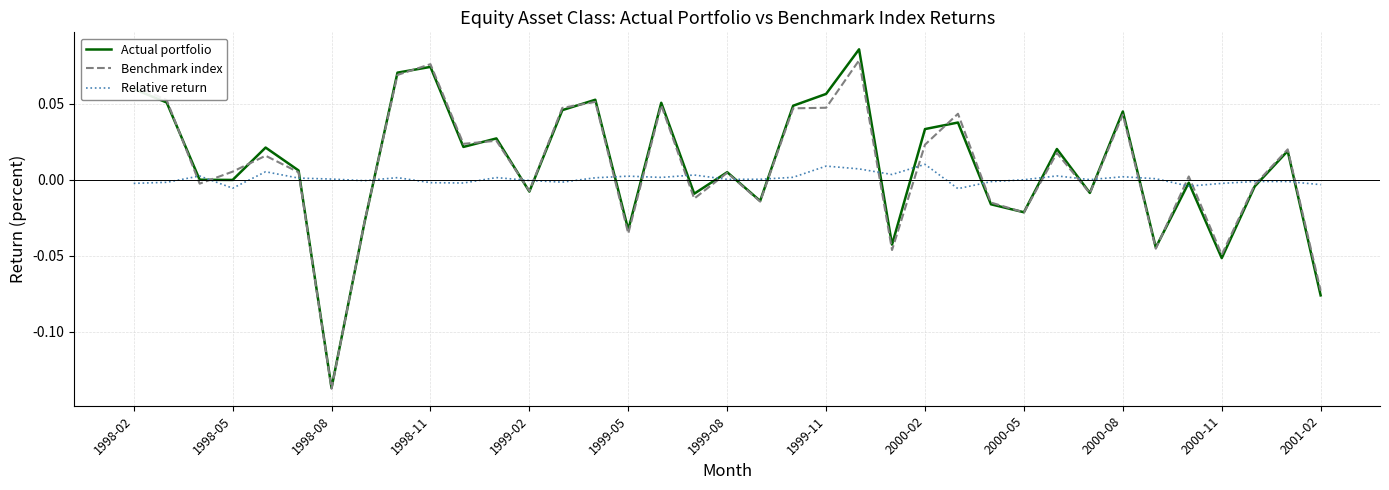

Does the chart display data point markers on the line(s)?

No